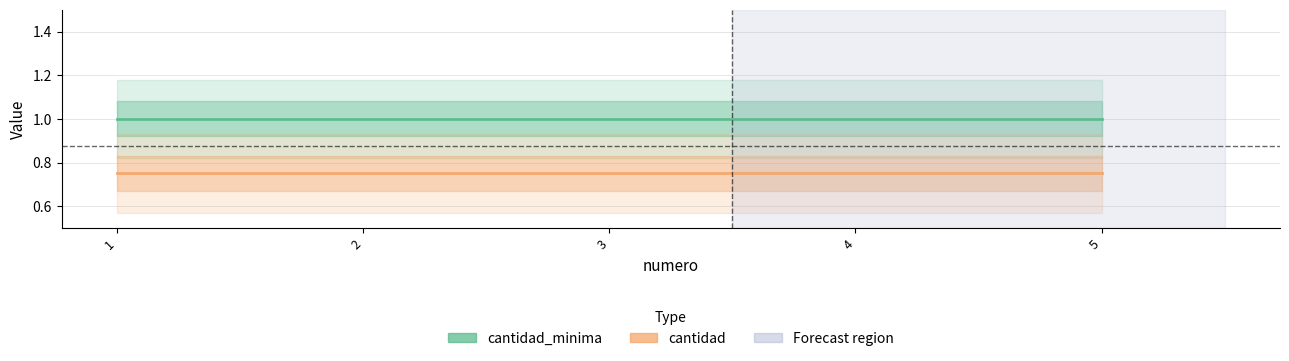

True or false: cantidad has more than 2 interior local peaks.

False